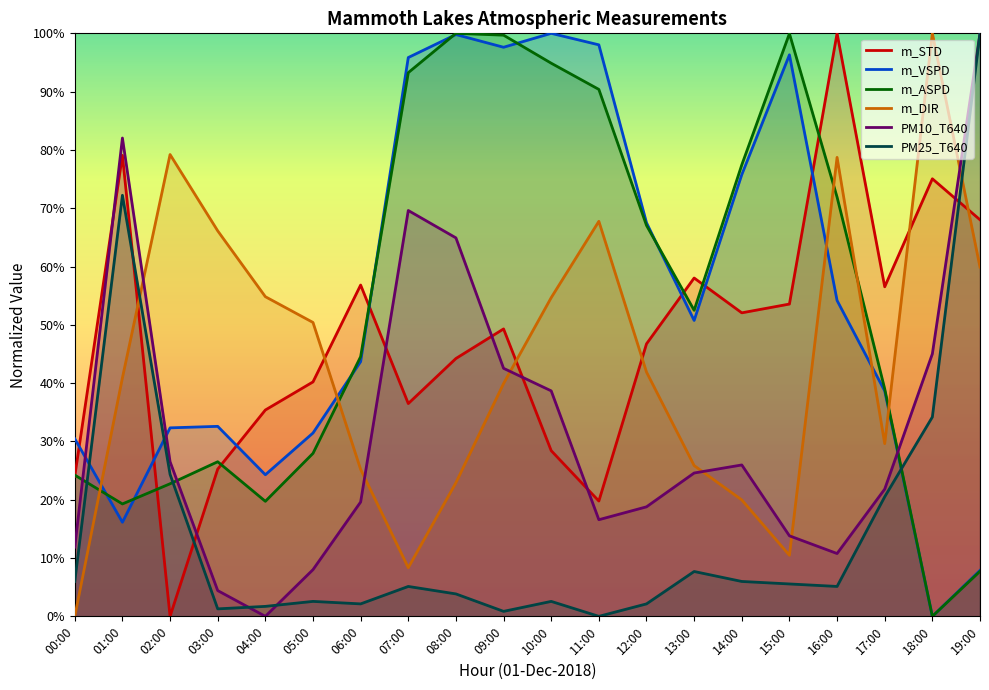

At how many categories does at least one series exceed 0?

20